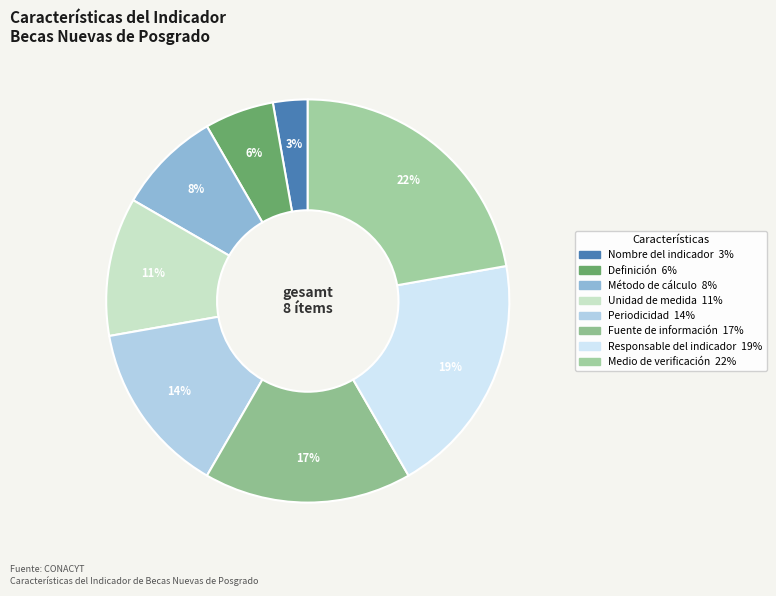

What percentage is the Medio de verificación slice, to the nearest percent?

22%